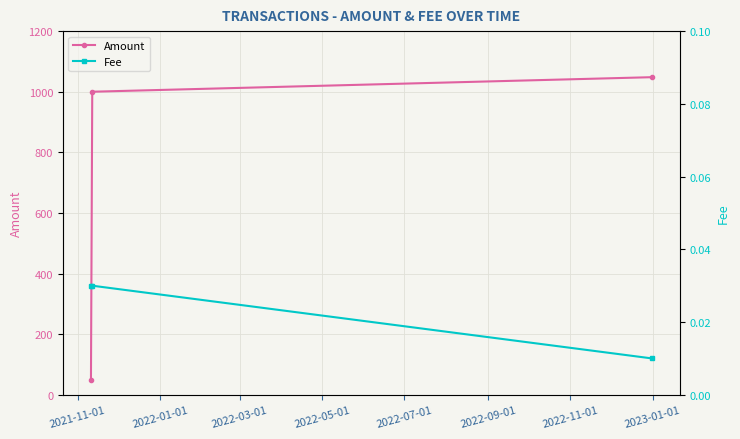

Rank the series by their average value, from lowest to highest.

Fee, Amount